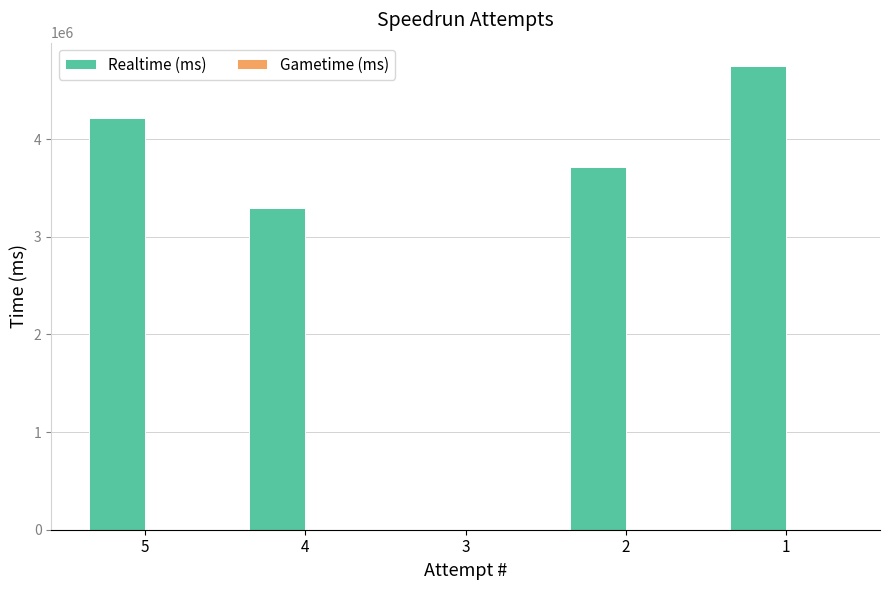

Approximately how many times larger is the value at 5 compared to 2?

1.1